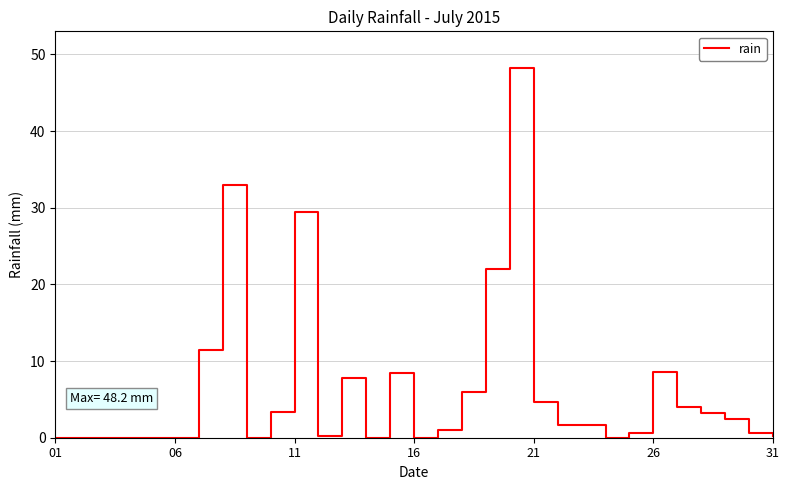

What is the difference between the maximum and minimum values?

48.2